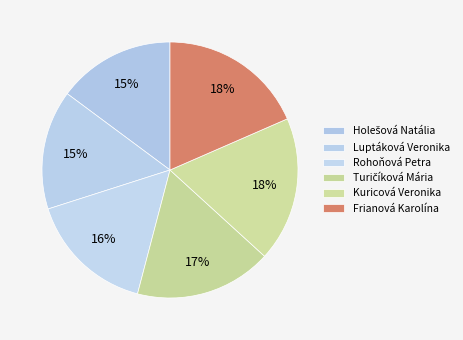

Between Kuricová Veronika and Holešová Natália, which is larger?

Kuricová Veronika